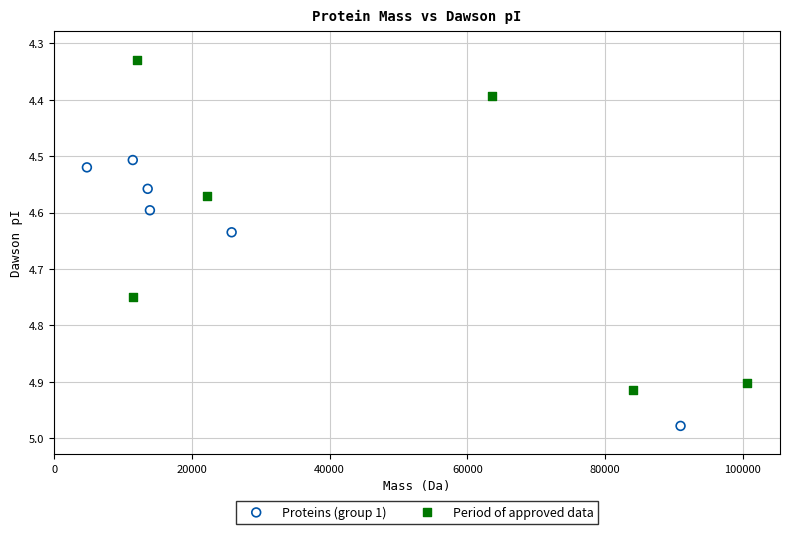

What are all the series names shown in the legend?

Proteins (group 1), Period of approved data